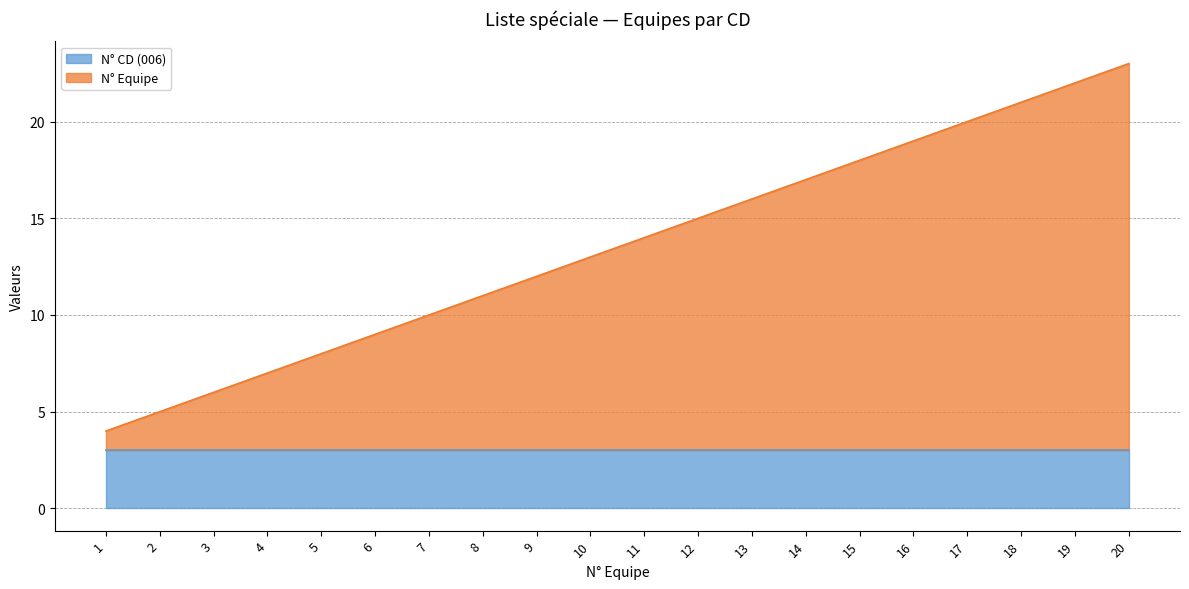

List the labels in order of value, smallest first.

1, 2, 3, 4, 5, 6, 7, 8, 9, 10, 11, 12, 13, 14, 15, 16, 17, 18, 19, 20